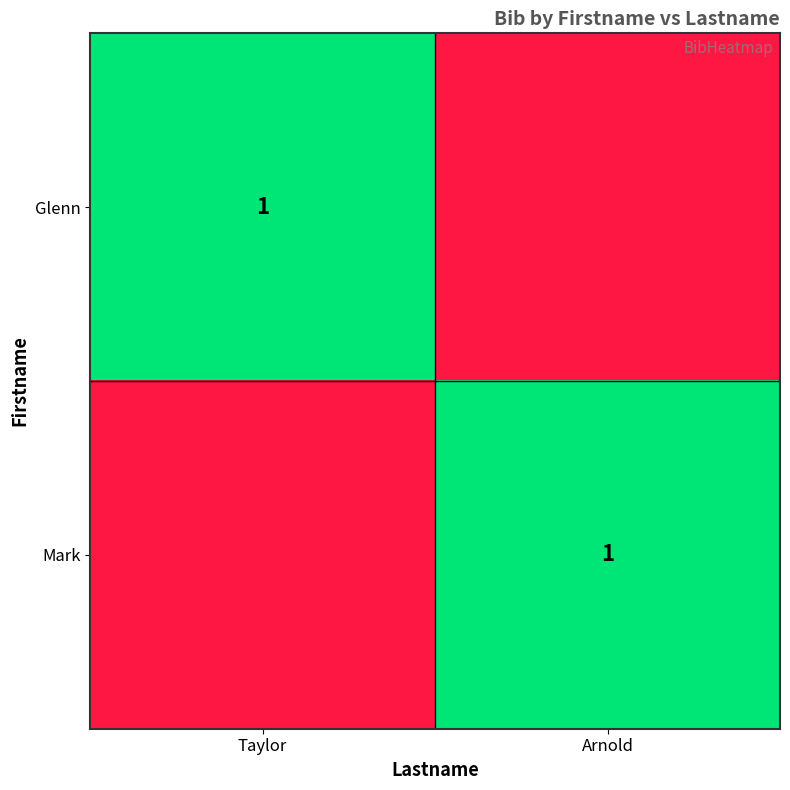

The Glenn series shows 0 at Taylor. True or false?

False